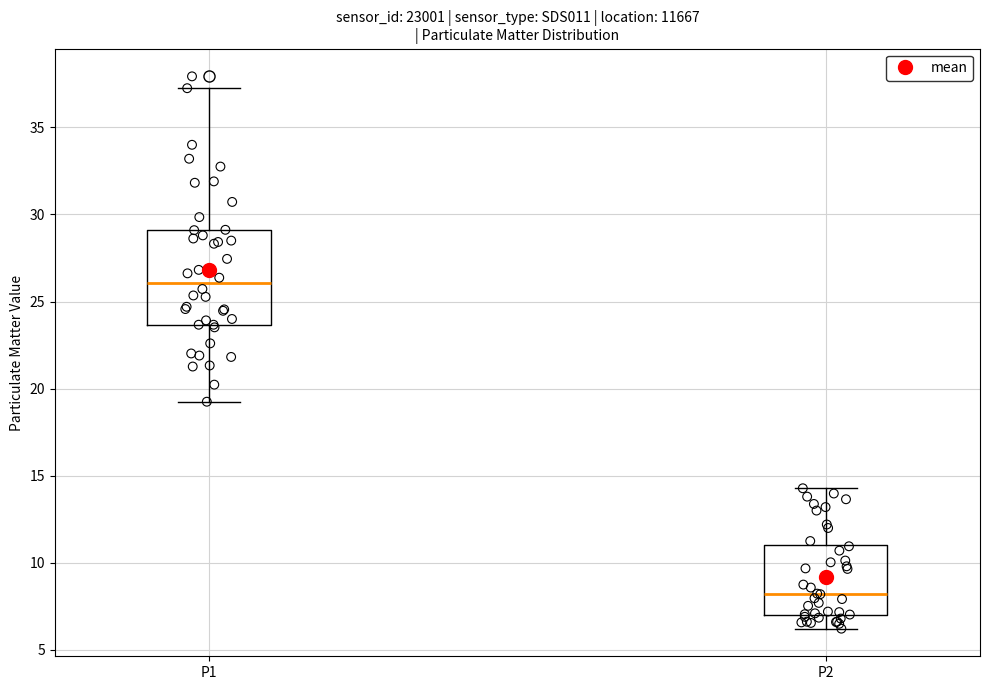

Comparing the boxes themselves (not the whiskers), which one is the tallest?

P1